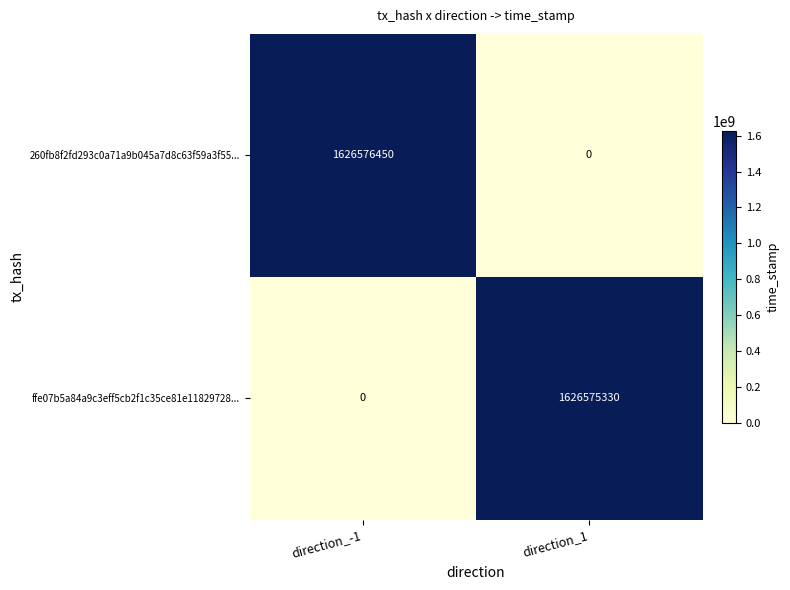

What is the difference between the ffe07b5a84a9c3eff5cb2f1c35ce81e11829728... values at direction_-1 and direction_1?

1626575330